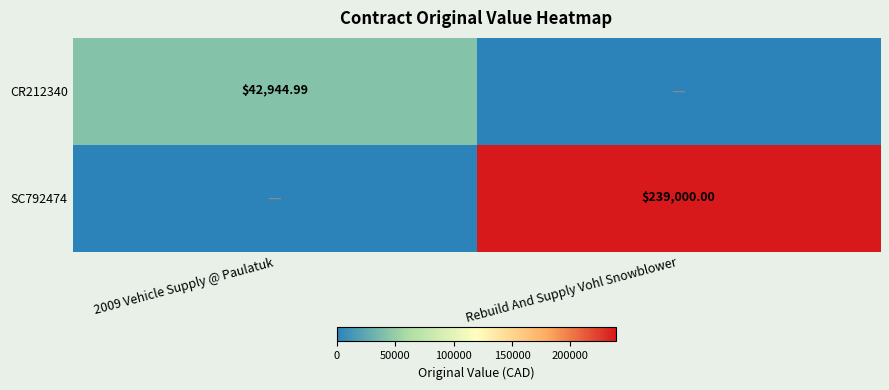

Which series has the largest range (max minus min)?

SC792474